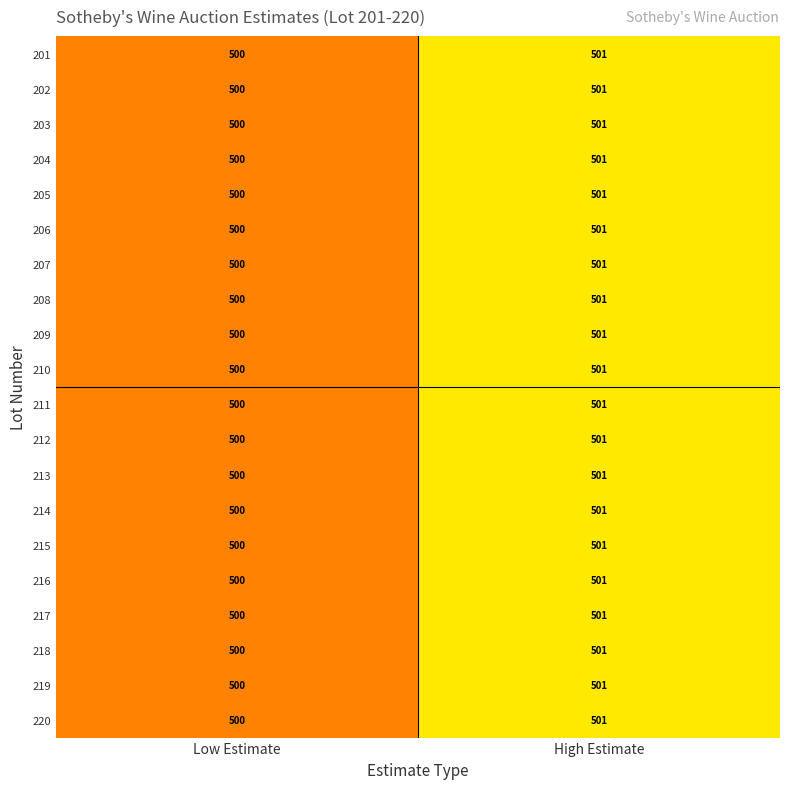

What is the approximate value of 204 at High Estimate?

501